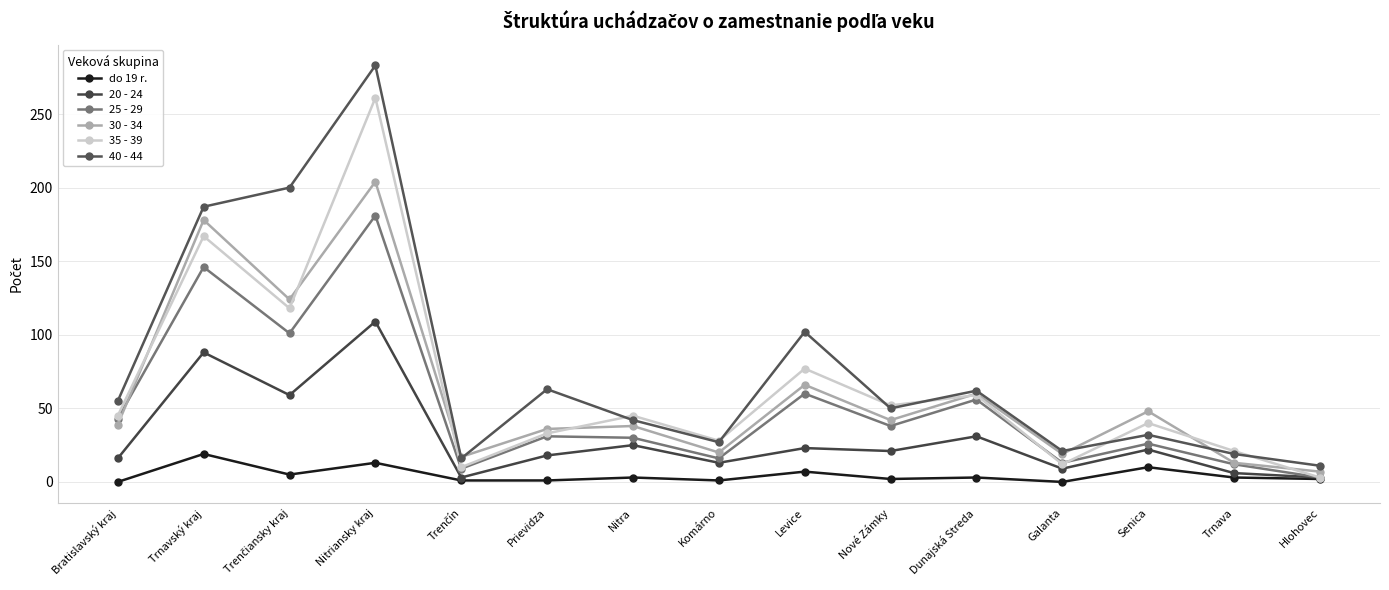

What is the maximum value for 40 - 44?

283